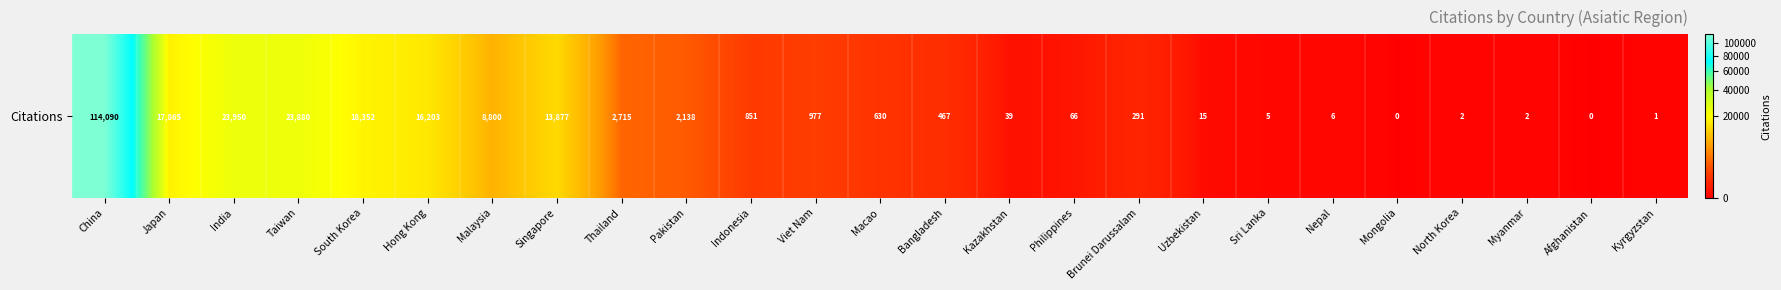

How many values are above zero?

23